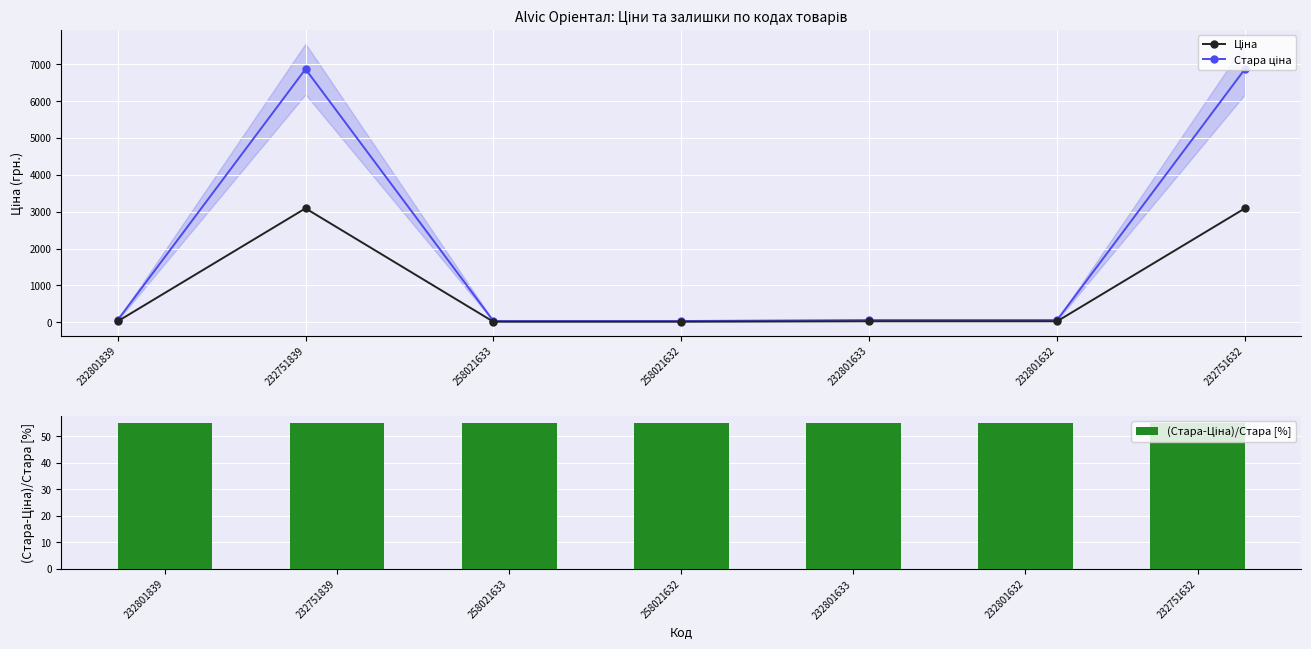

What are all the series names shown in the legend?

Ціна, Стара ціна, (Стара-Ціна)/Стара [%]